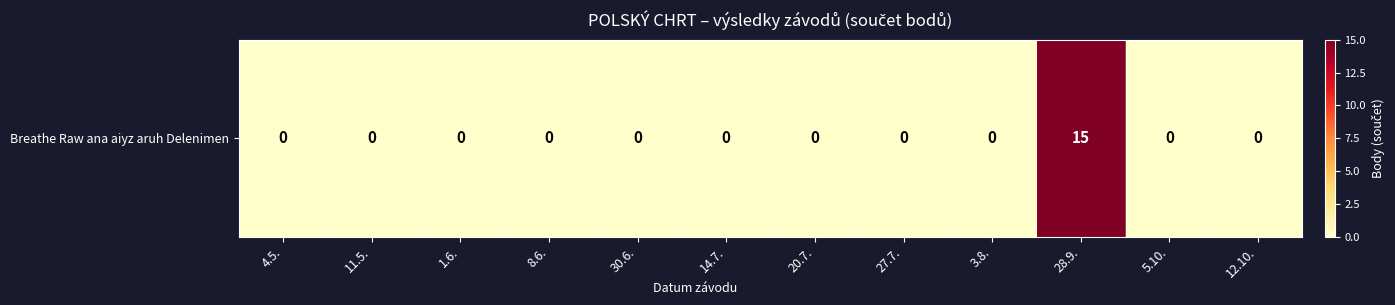

Reading left to right, list all the values displayed in this chart.

0	0	0	0	0	0	0	0	0	15	0	0